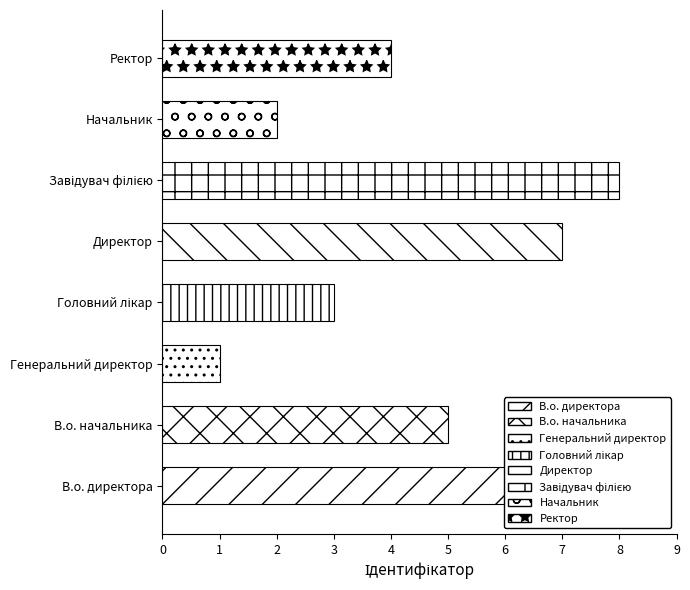

What is the difference between the maximum and second lowest values?

6